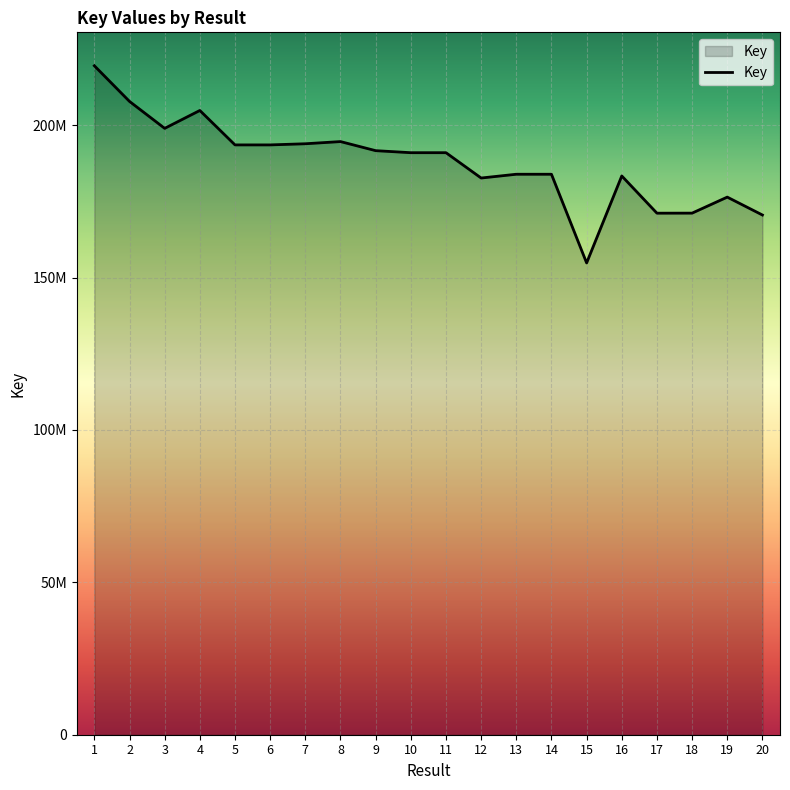

Does the chart display data point markers on the line(s)?

No